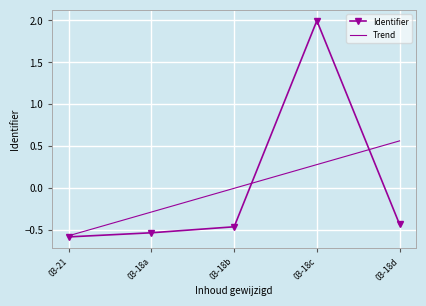

What position from the left is 03-18d?

5